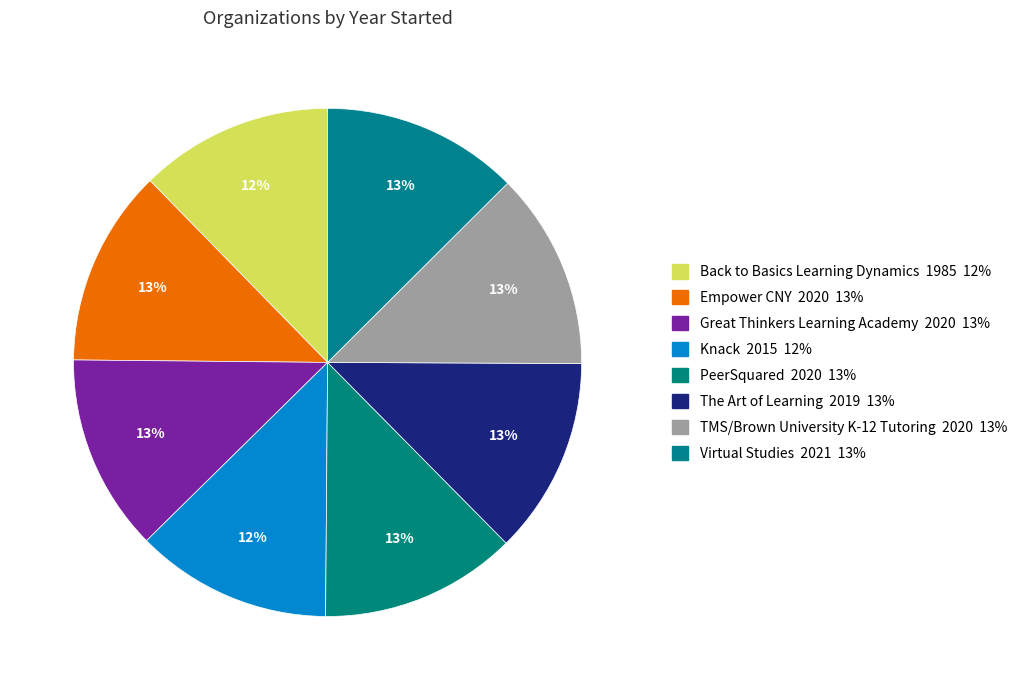

Is there a majority slice in this chart?

No